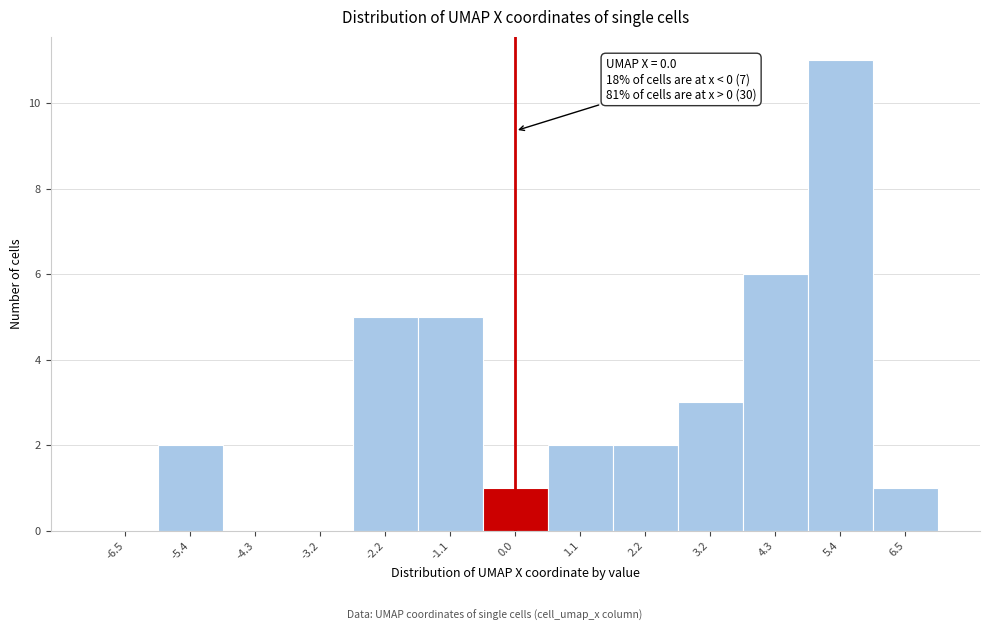

Which range on the x-axis has the tallest bar?

4.8 to 6.0